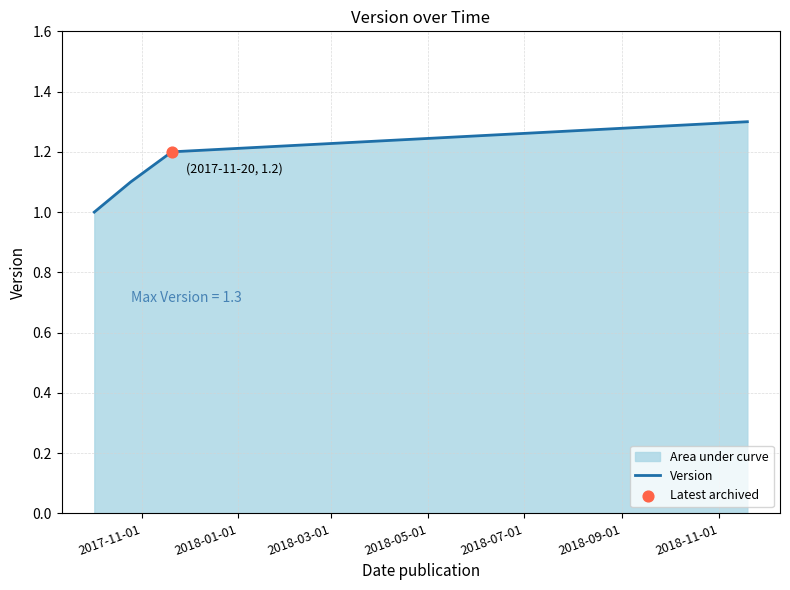

What is the sum of all values?

4.6